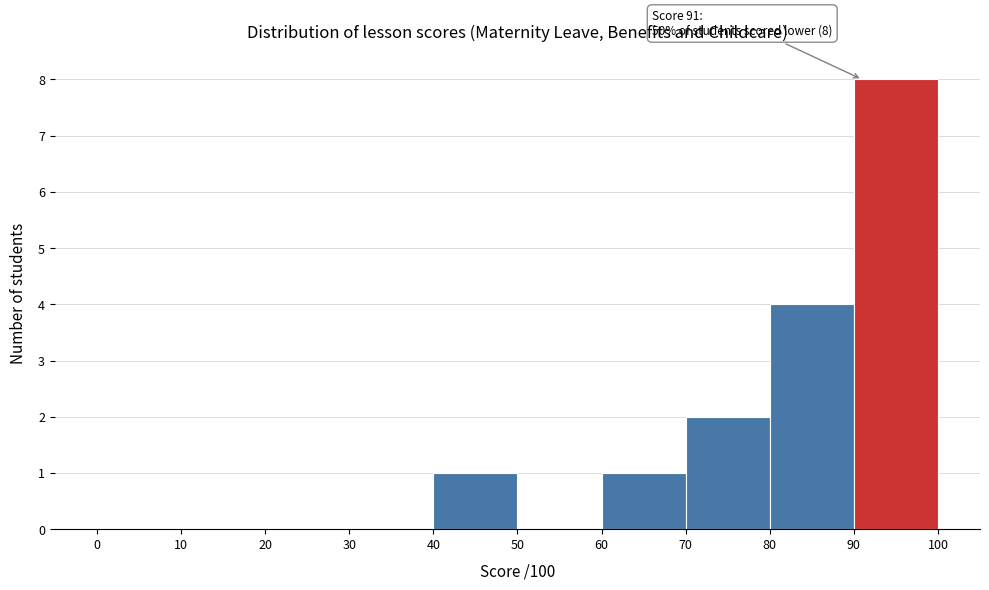

Which range on the x-axis has the tallest bar?

90 to 100